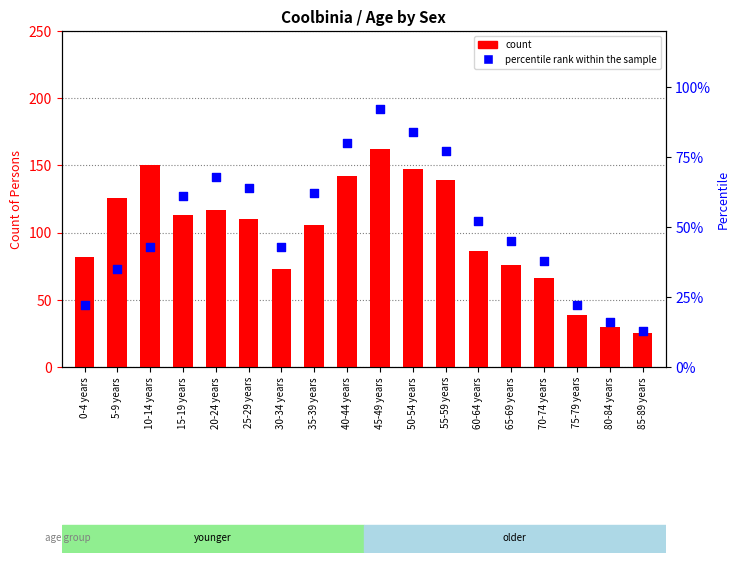

Is the value of percentile rank within the sample at 25-29 years greater than the value of count at 20-24 years?

No